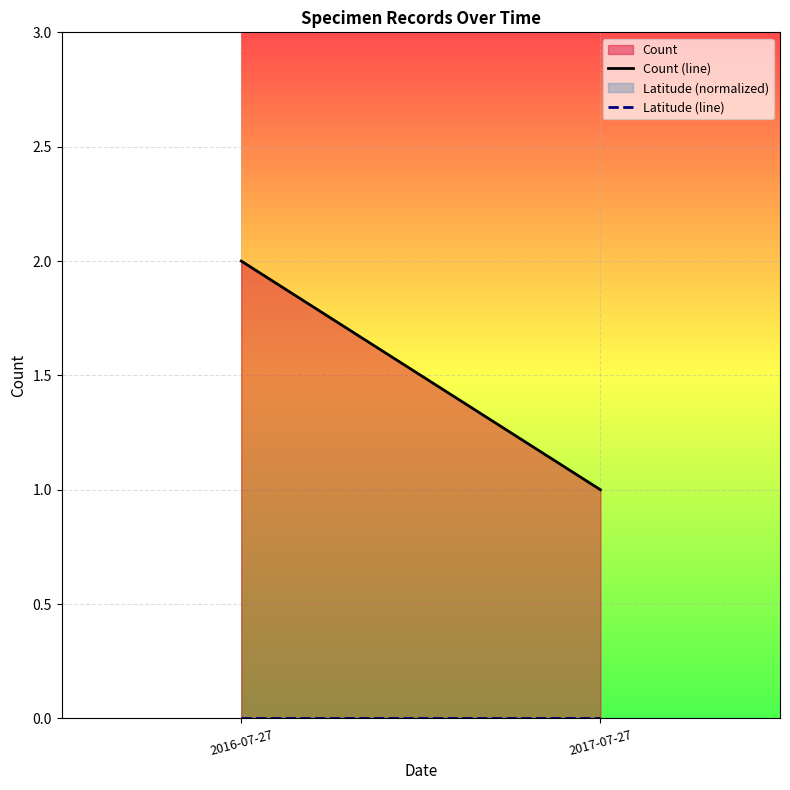

At how many categories does at least one series exceed 0?

2